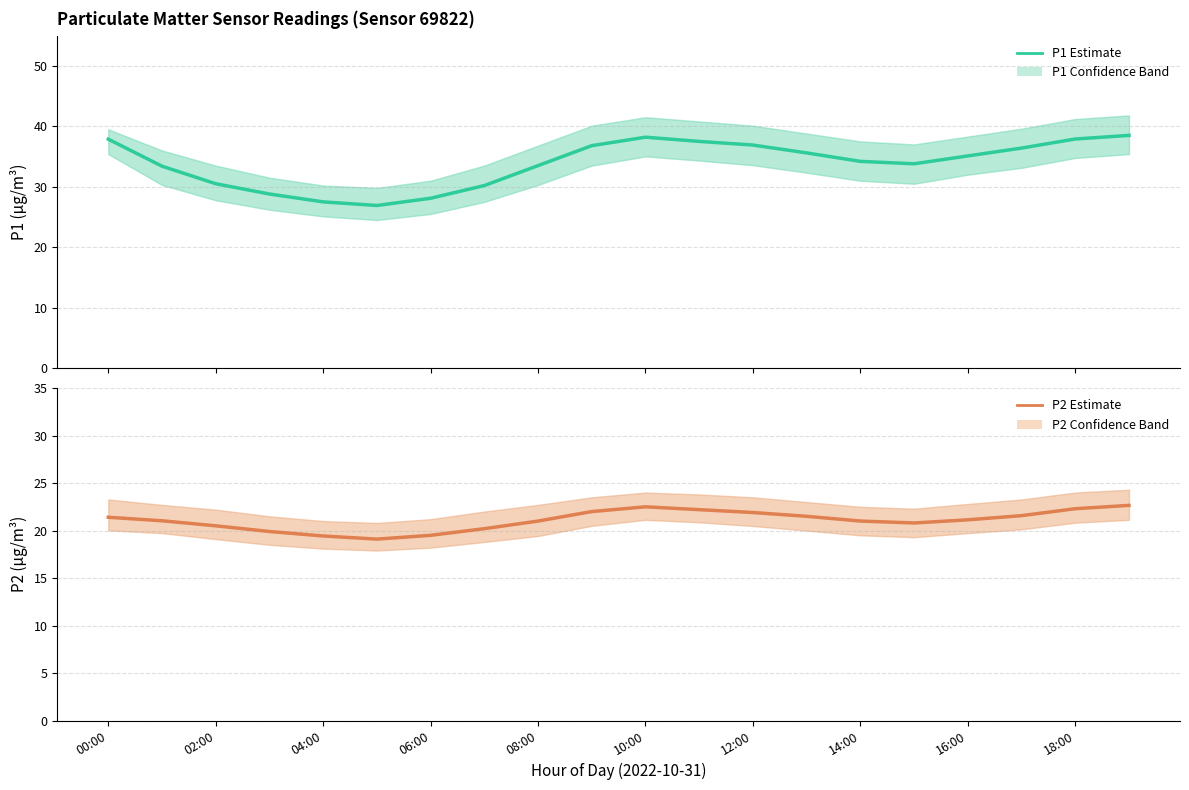

Which series has the largest range (max minus min)?

P1 (PM10)